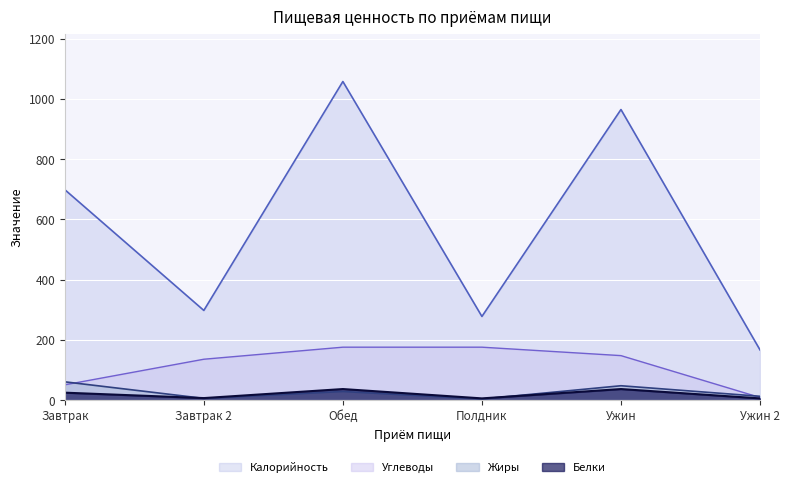

The Калорийность series shows 280 at Ужин. True or false?

False